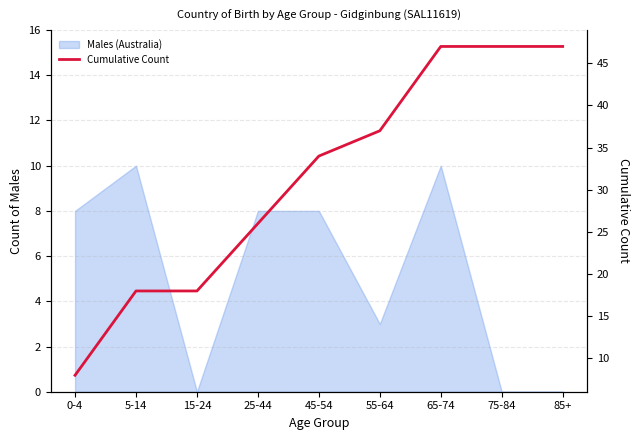

List the labels in order of value, smallest first.

0-4, 5-14, 15-24, 25-44, 45-54, 55-64, 65-74, 75-84, 85+